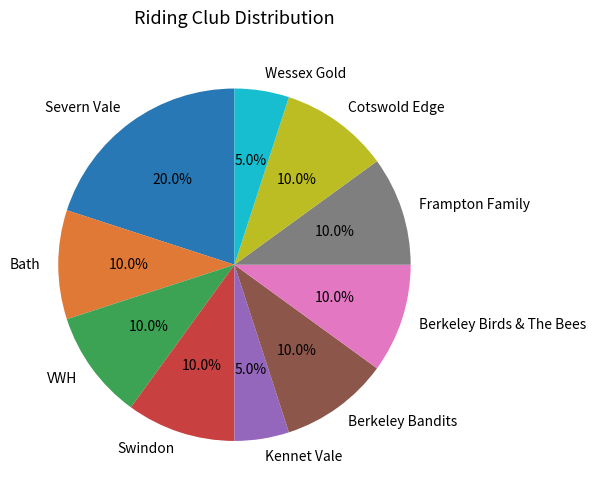

Does any single category account for the majority?

No